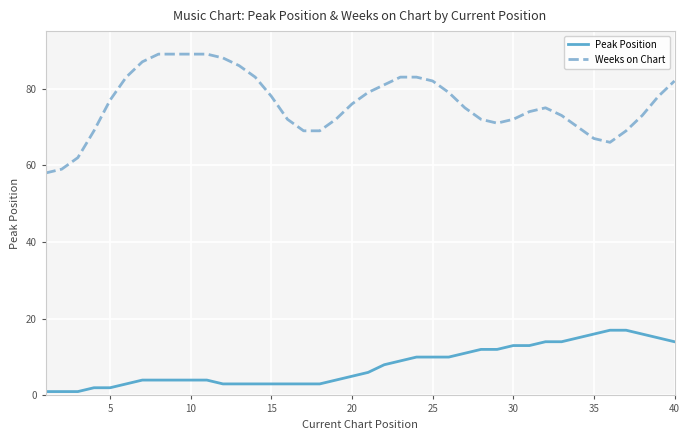

Which series has the widest spread of values?

Weeks on Chart